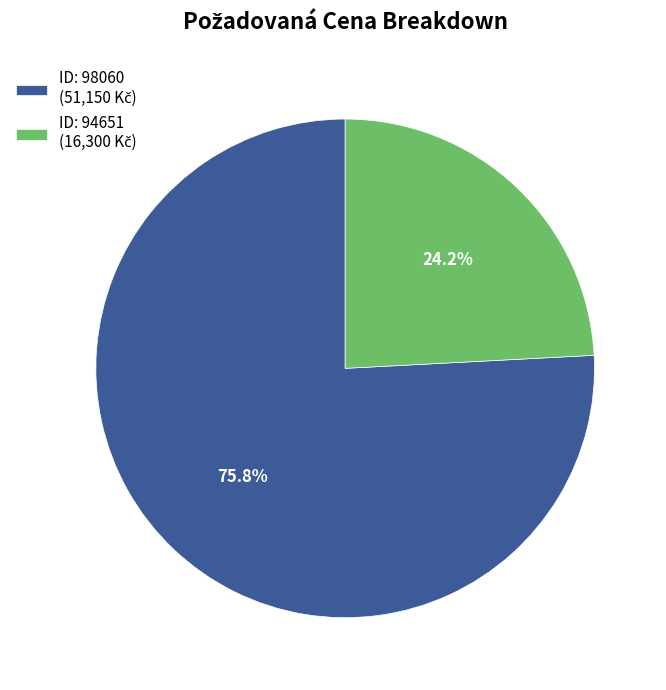

Is there a majority slice in this chart?

Yes